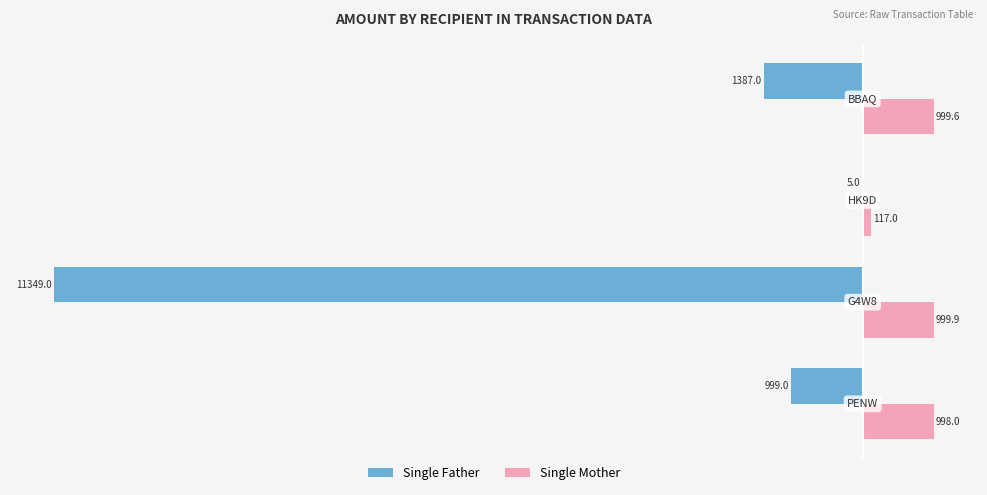

Which series has the largest total across all categories?

Single Mother